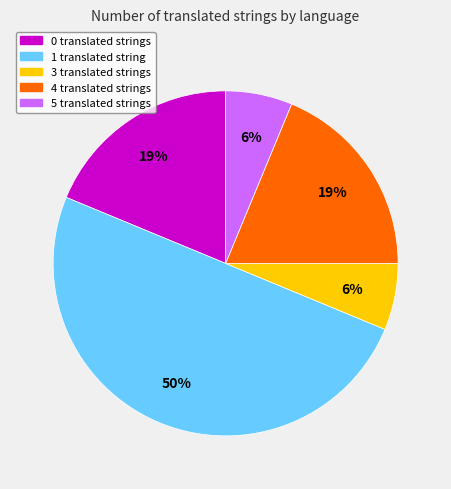

To the nearest percent, what percentage of the pie is 1 translated string?

50%